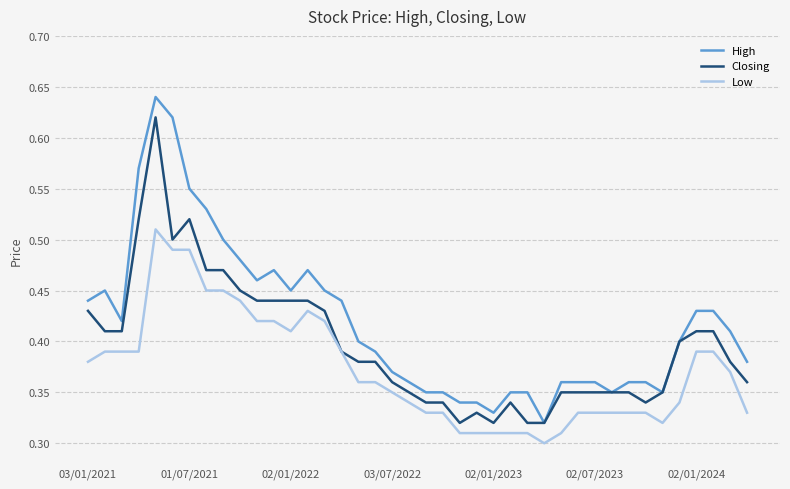

Which series has the largest range (max minus min)?

High